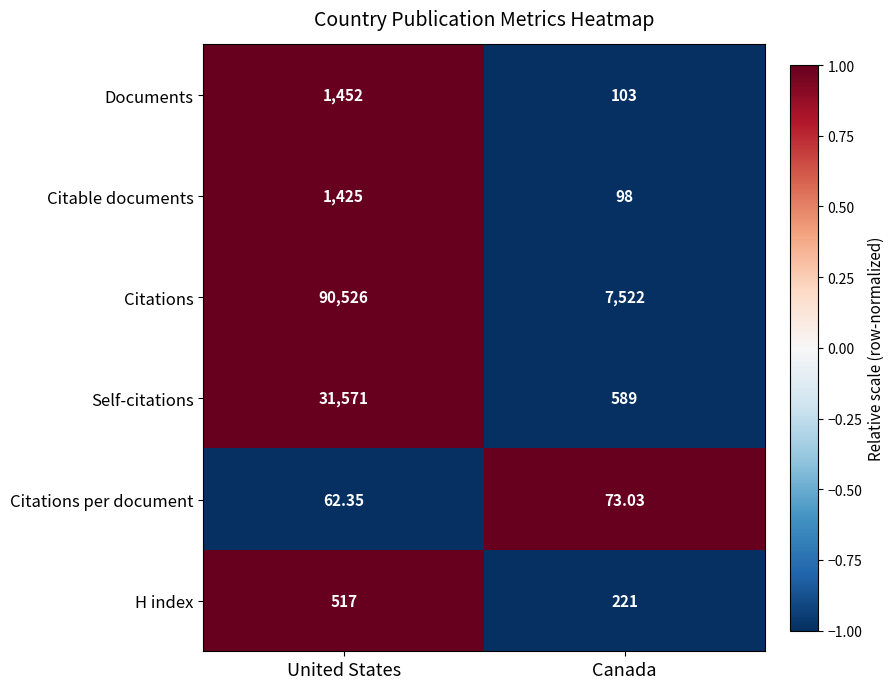

At which category is the sum across all series the highest?

United States